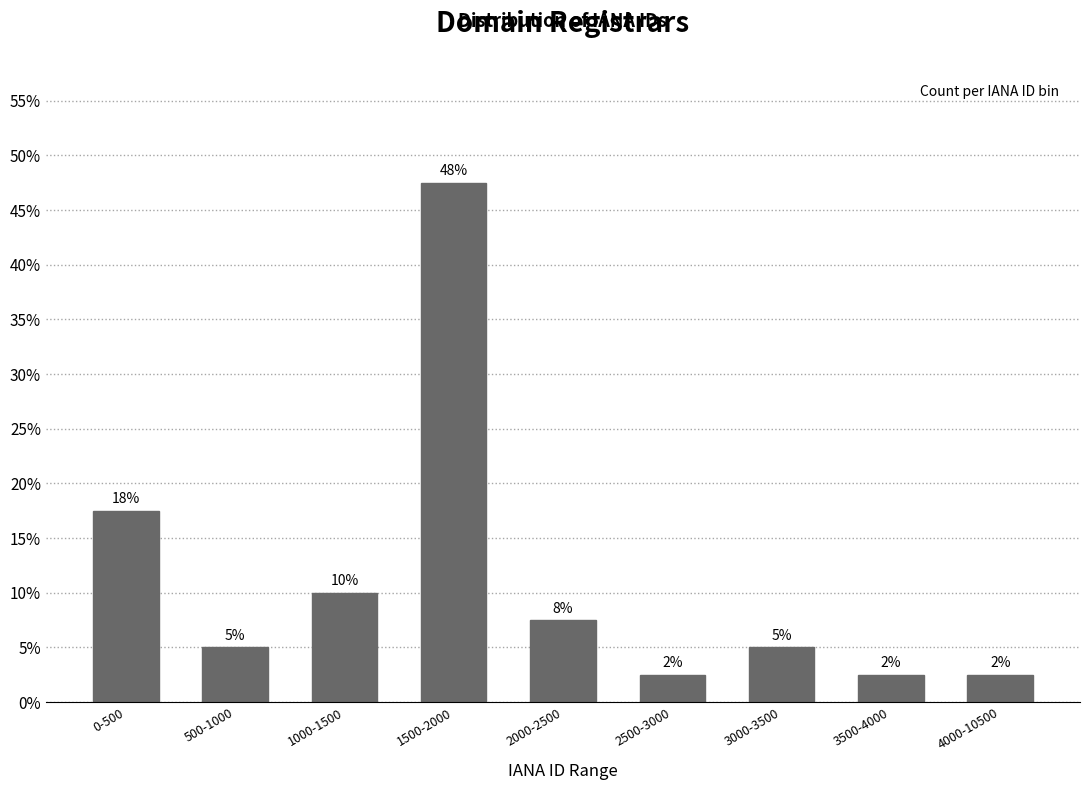

Does the chart contain any negative values?

No